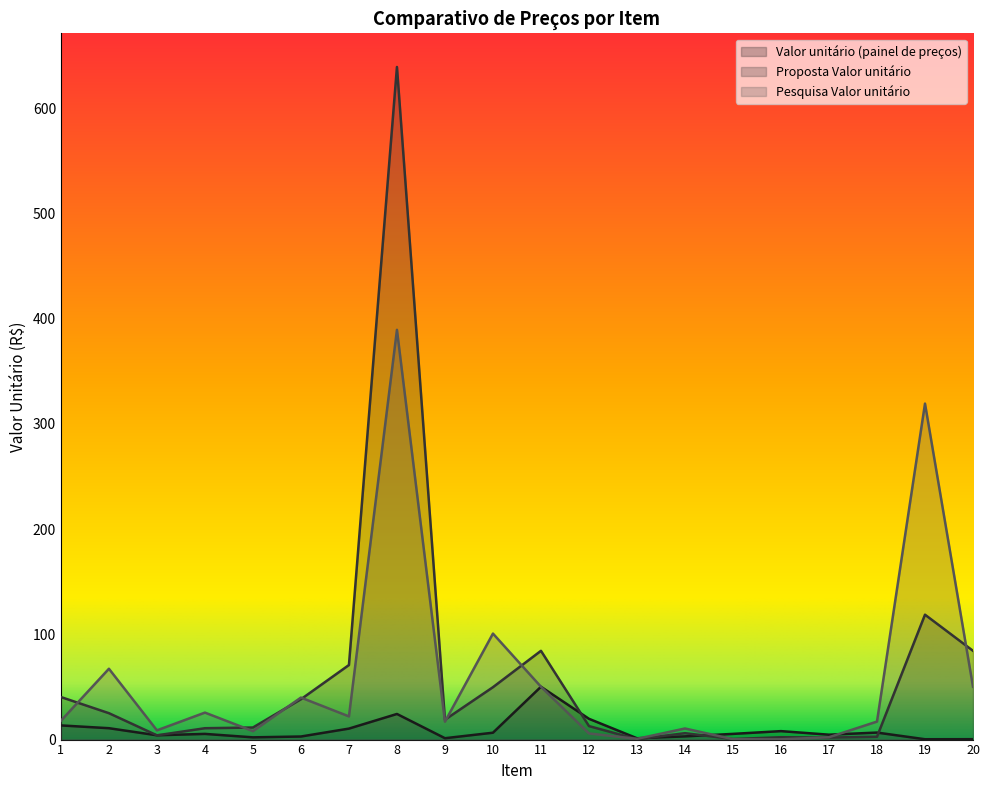

Which series has the largest total across all categories?

Proposta Valor unitário